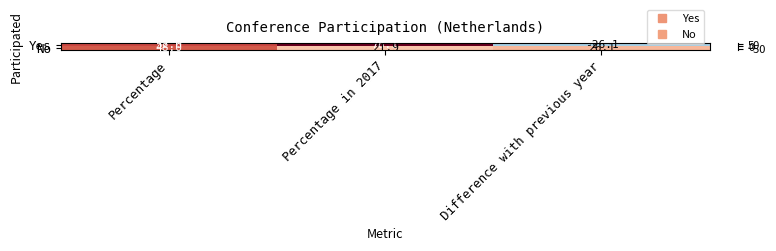

The No series shows 48.0 at Percentage. True or false?

True